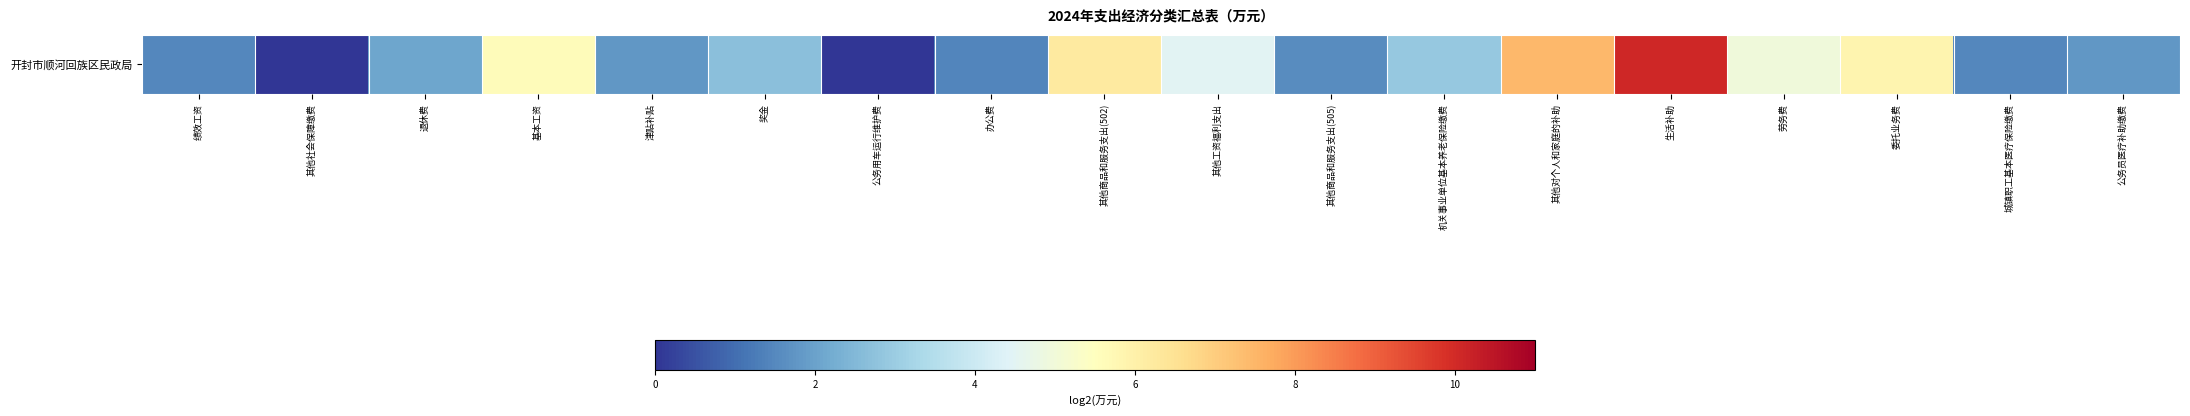

Reading left to right, transcribe all the data shown in this chart.

绩效工资=1.5	其他社会保障缴费=-3.4	退休费=2.1	基本工资=5.6	津贴补贴=1.8	奖金=2.7	公务用车运行维护费=-0.7	办公费=1.4	其他商品和服务支出(502)=6.2	其他工资福利支出=4.5	其他商品和服务支出(505)=1.6	机关事业单位基本养老保险缴费=2.9	其他对个人和家庭的补助=7.5	生活补助=10.1	劳务费=4.9	委托业务费=5.9	城镇职工基本医疗保险缴费=1.5	公务员医疗补助缴费=1.8